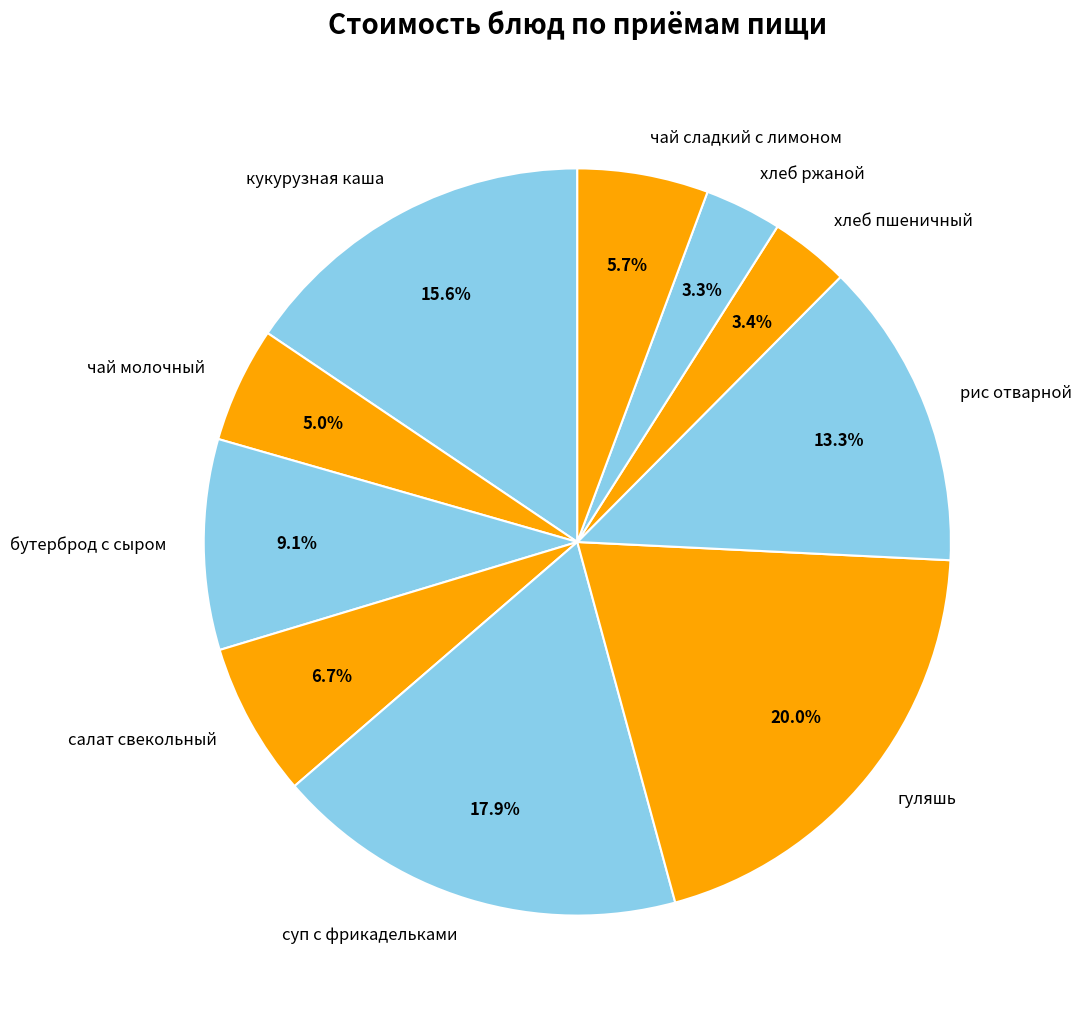

Is the sum of рис отварной and гуляшь greater than half?

No